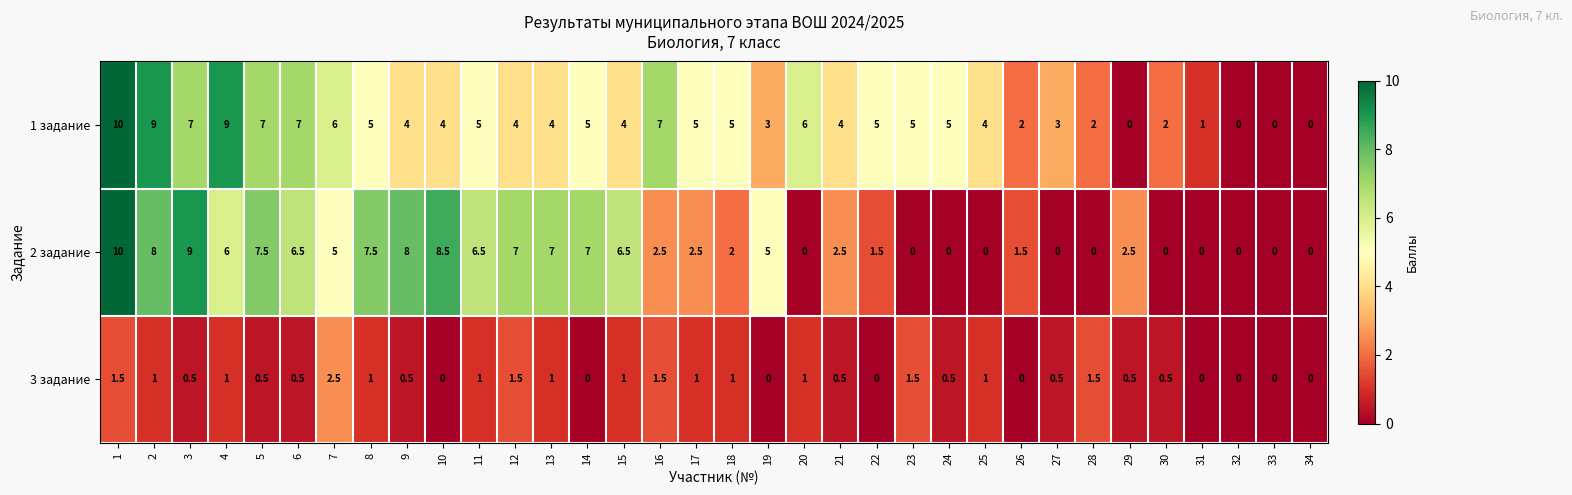

Between 5 and 30, which series saw the biggest shift?

2 задание